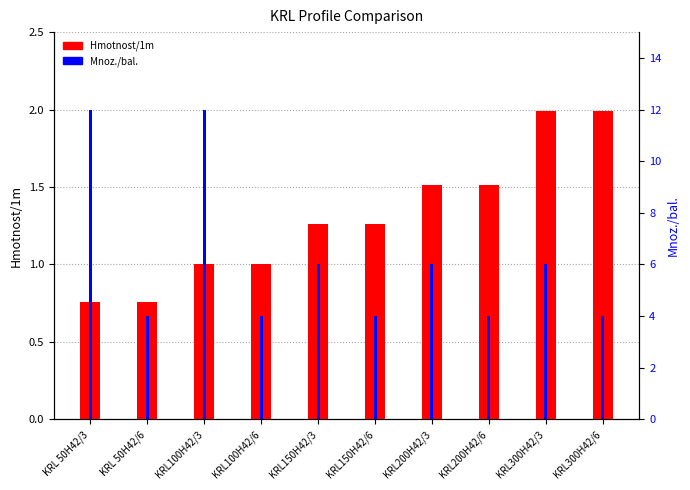

The Mnoz./bal. series shows 5.6 at KRL150H42/6. True or false?

False